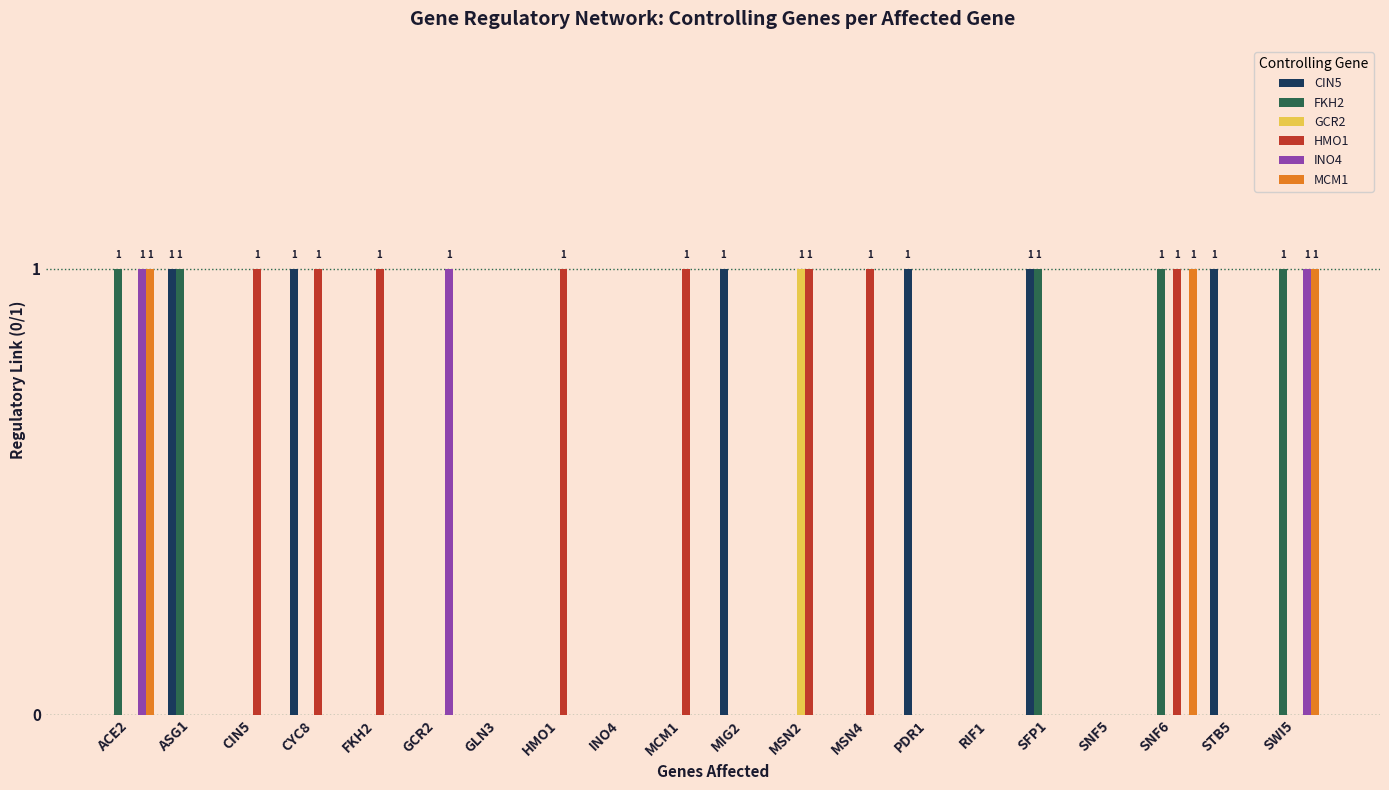

What is the total value across all series at ASG1?

2